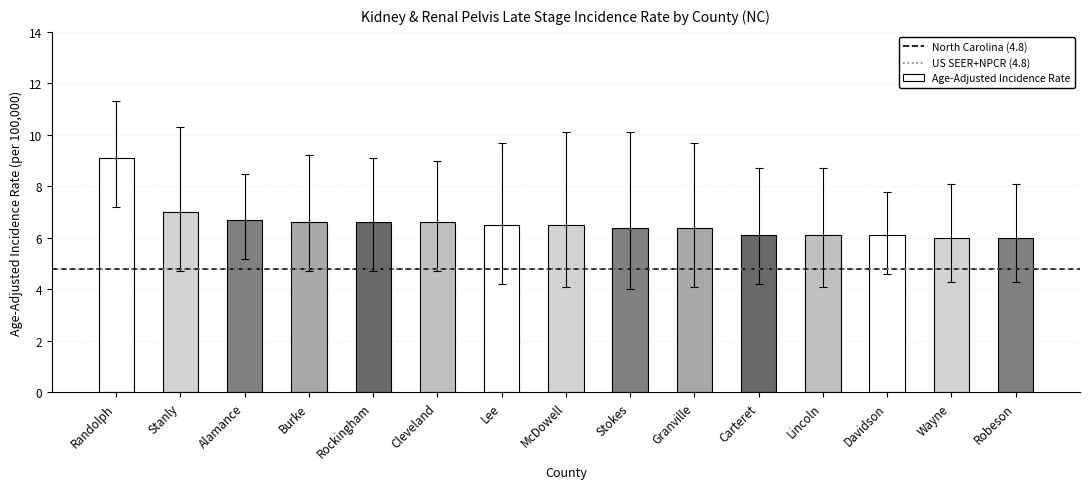

Which category has the highest value across all series?

Randolph